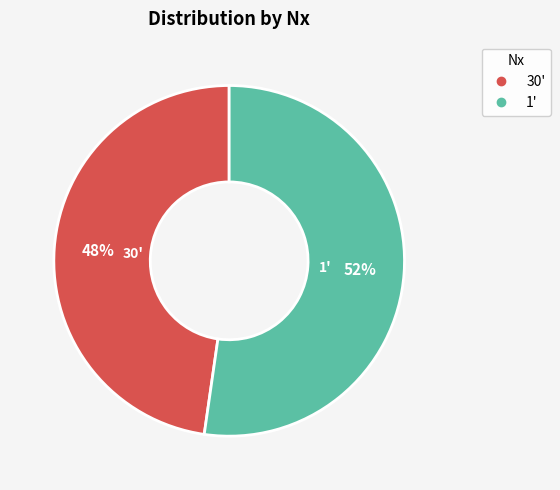

Which category has the biggest portion of the pie?

1'